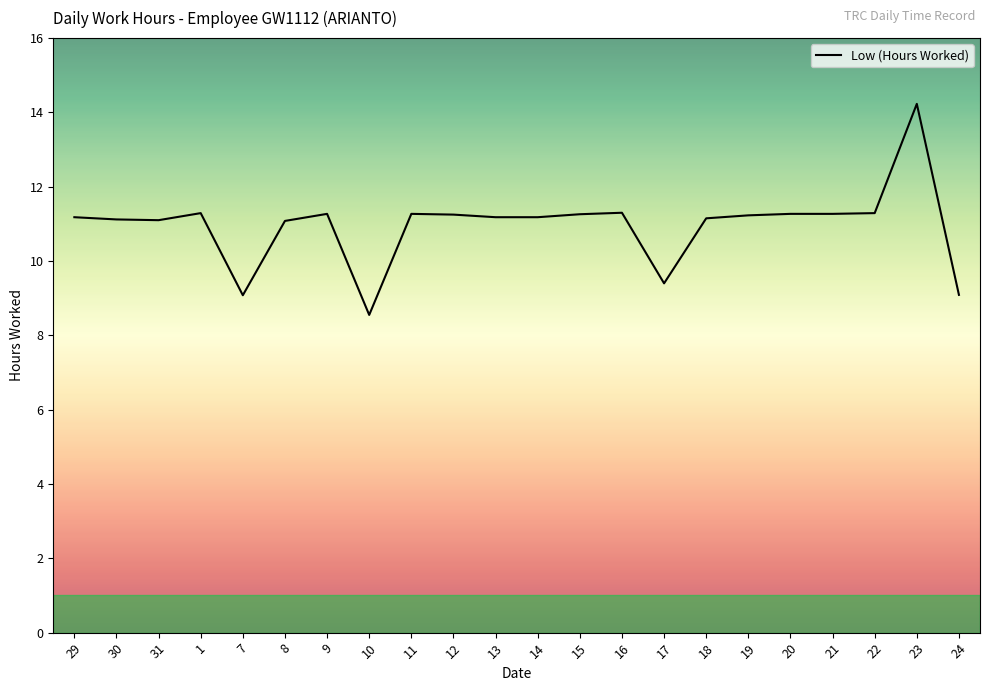

The value at 14 is 11.2. True or false?

True